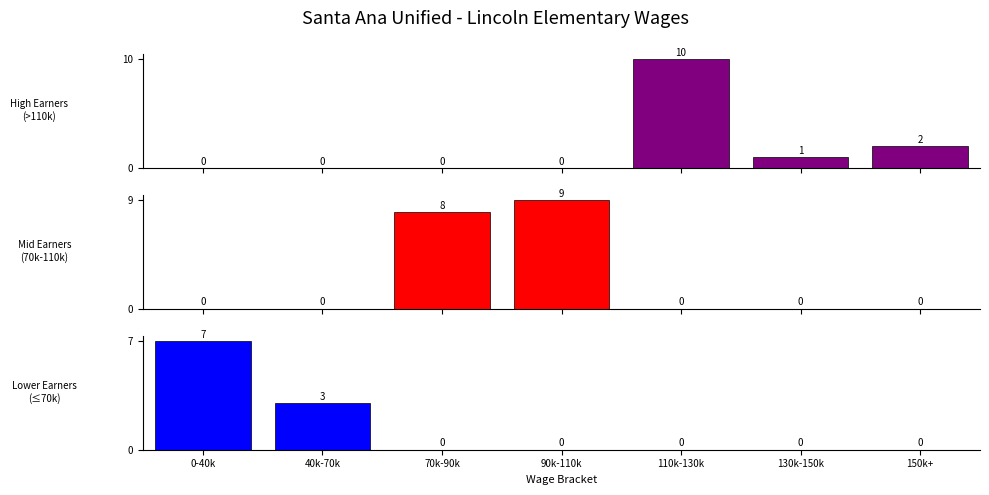

Reading right to left, transcribe all the data shown in this chart.

High Earners
(>110k): 2	1	10	0	0	0	0
Mid Earners
(70k-110k): 0	0	0	9	8	0	0
Lower Earners
(≤70k): 0	0	0	0	0	3	7